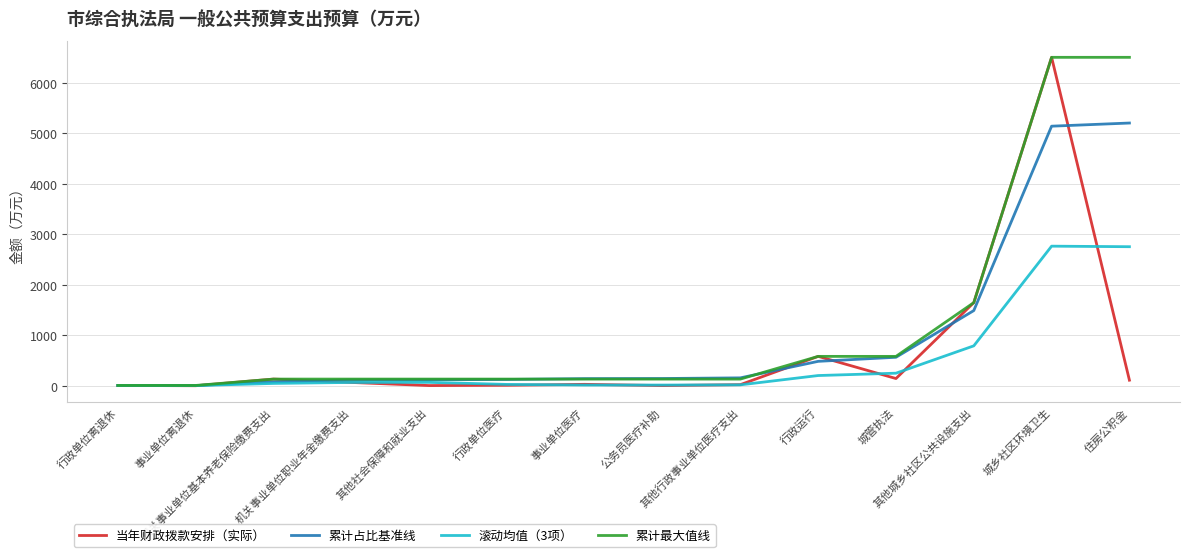

What is the sum of all 当年财政拨款安排（实际） values?

9268.5